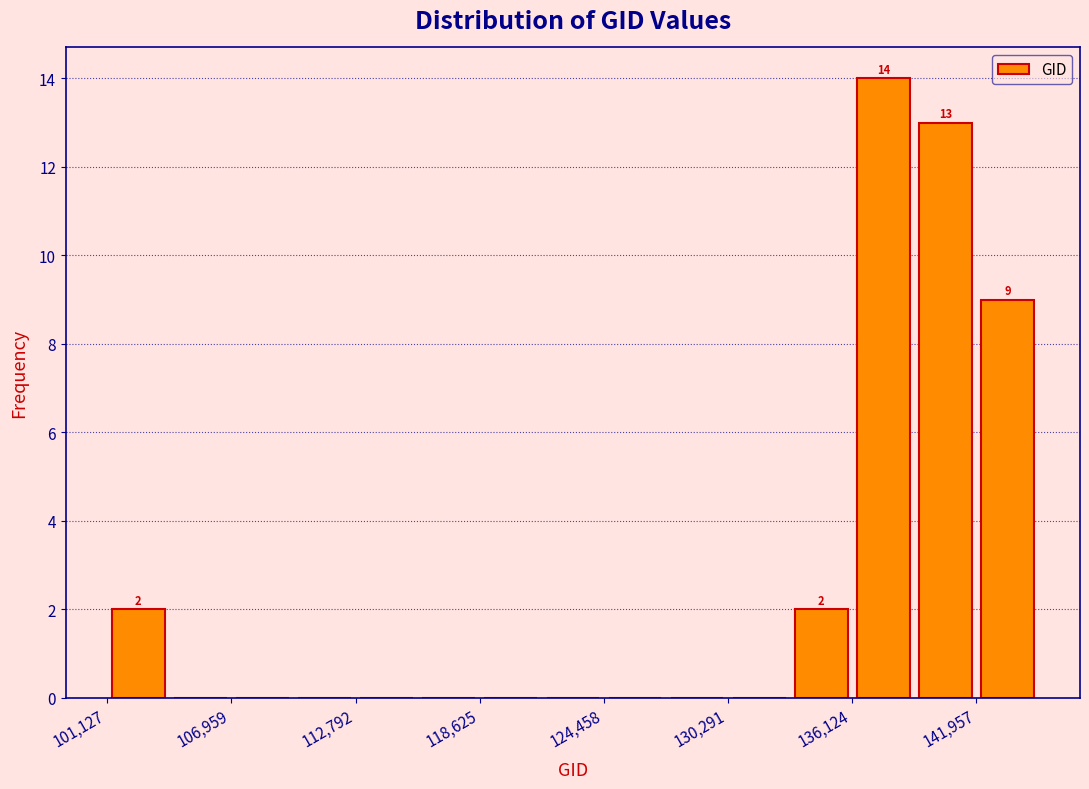

Around what value on the x-axis is the tallest bar? Give the approximate position of its centre, as read against the axis.

138000